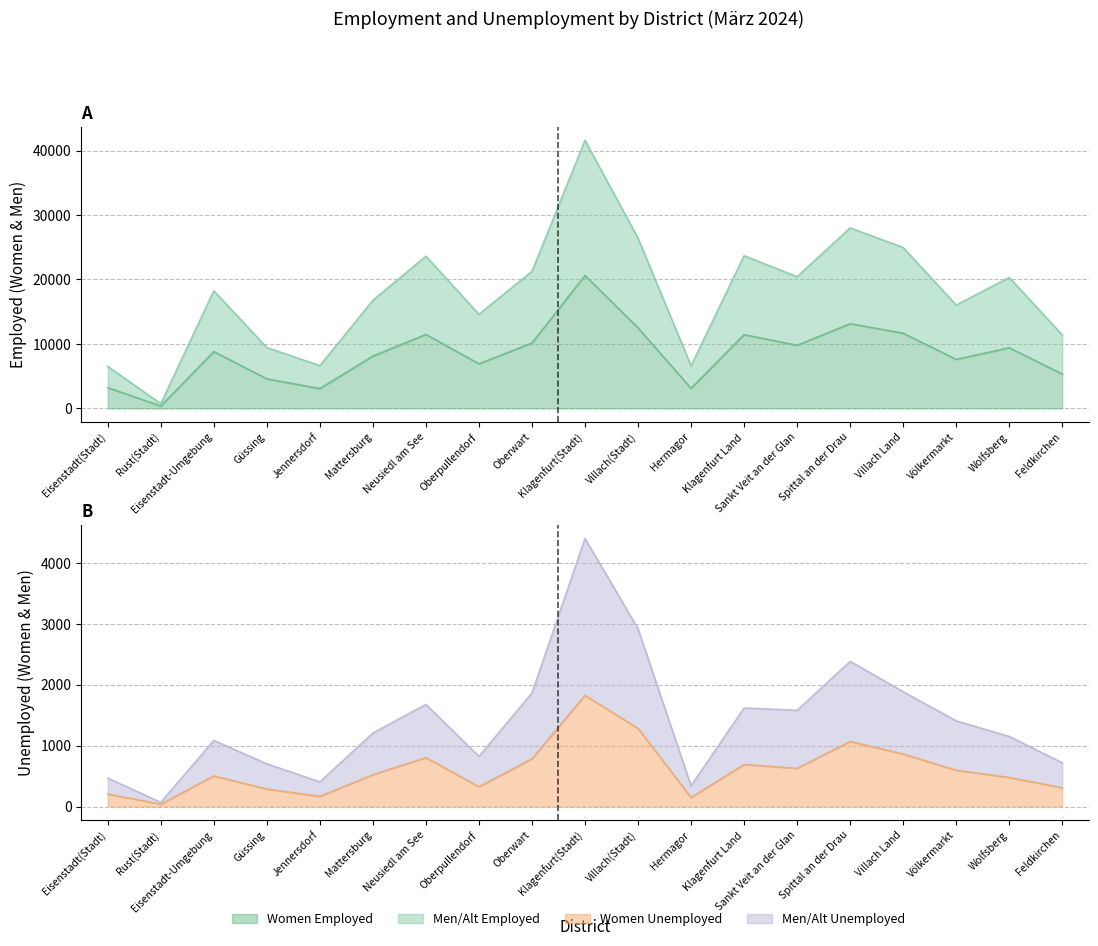

What is the difference between the second highest and minimum values in the Women Unemployed series?

1247